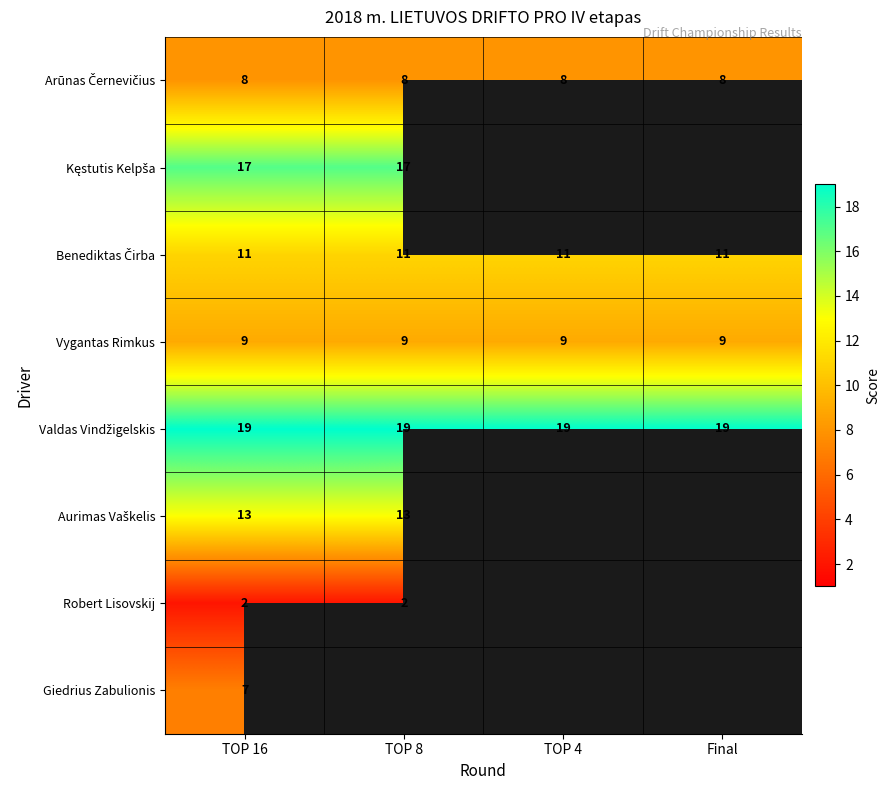

Read the Vygantas Rimkus value at TOP 16.

9